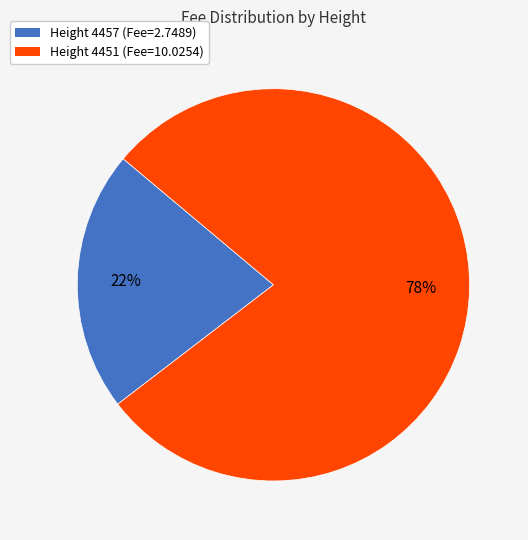

To the nearest percent, what is the average slice percentage?

50%